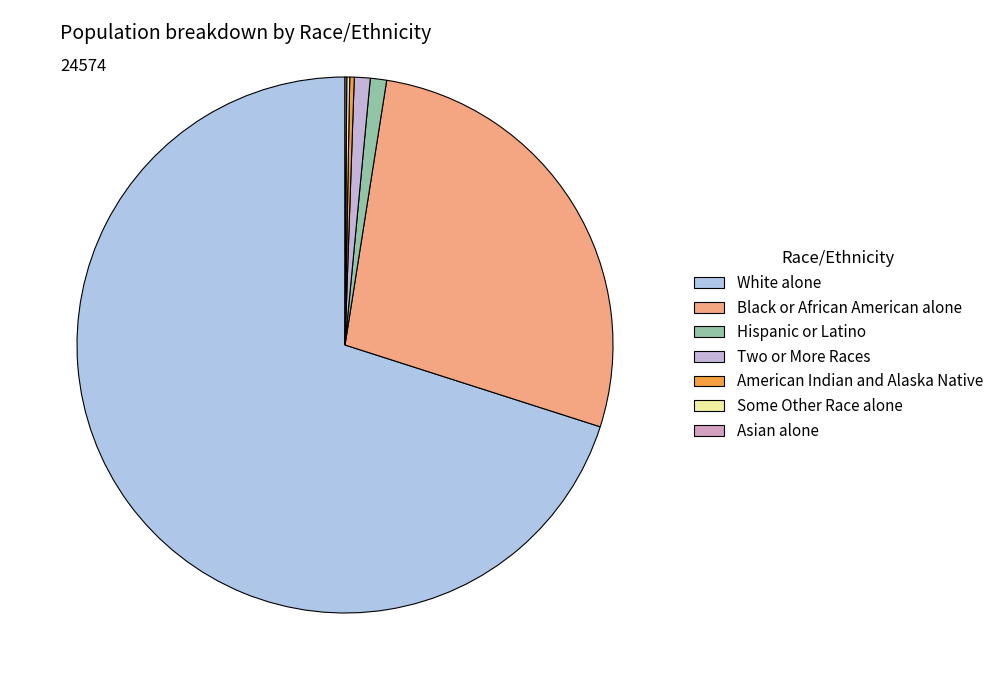

The White alone slice represents 70% of the pie. True or false?

True